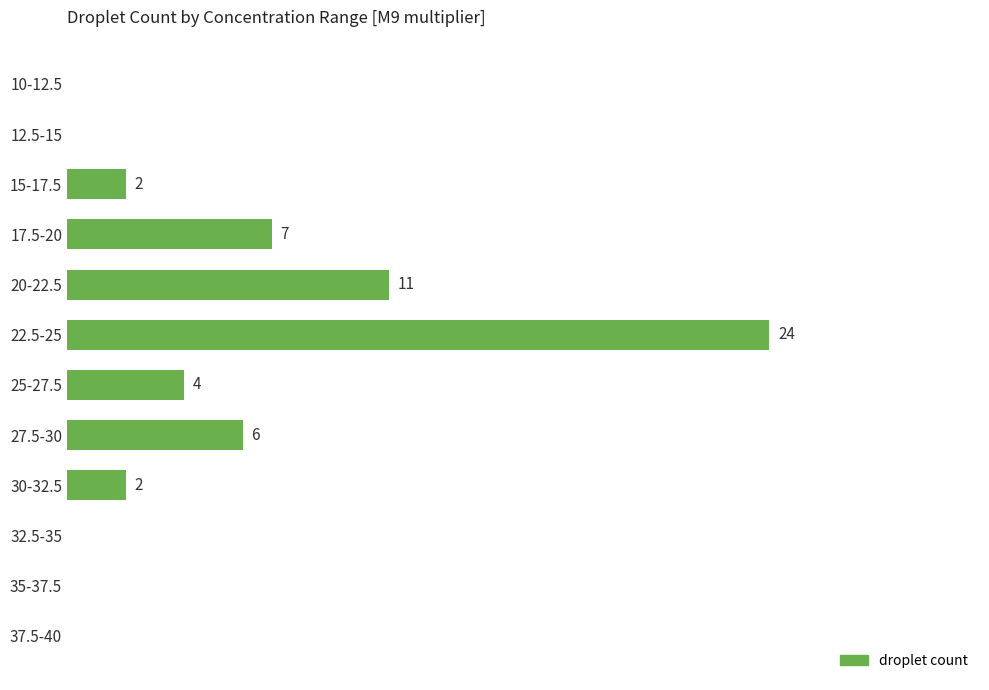

Which has a higher value, 17.5-20 or 20-22.5?

20-22.5